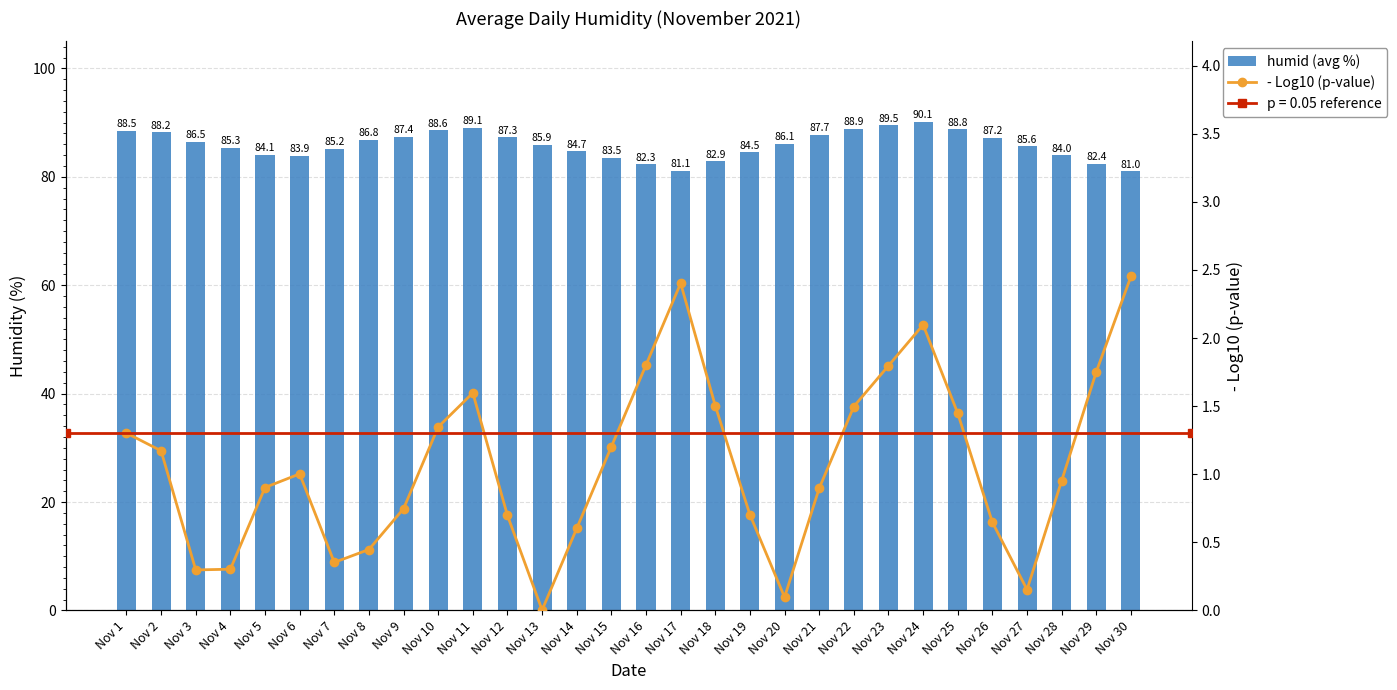

What is the approximate value of - Log10 (p-value) at Nov 8?

0.4